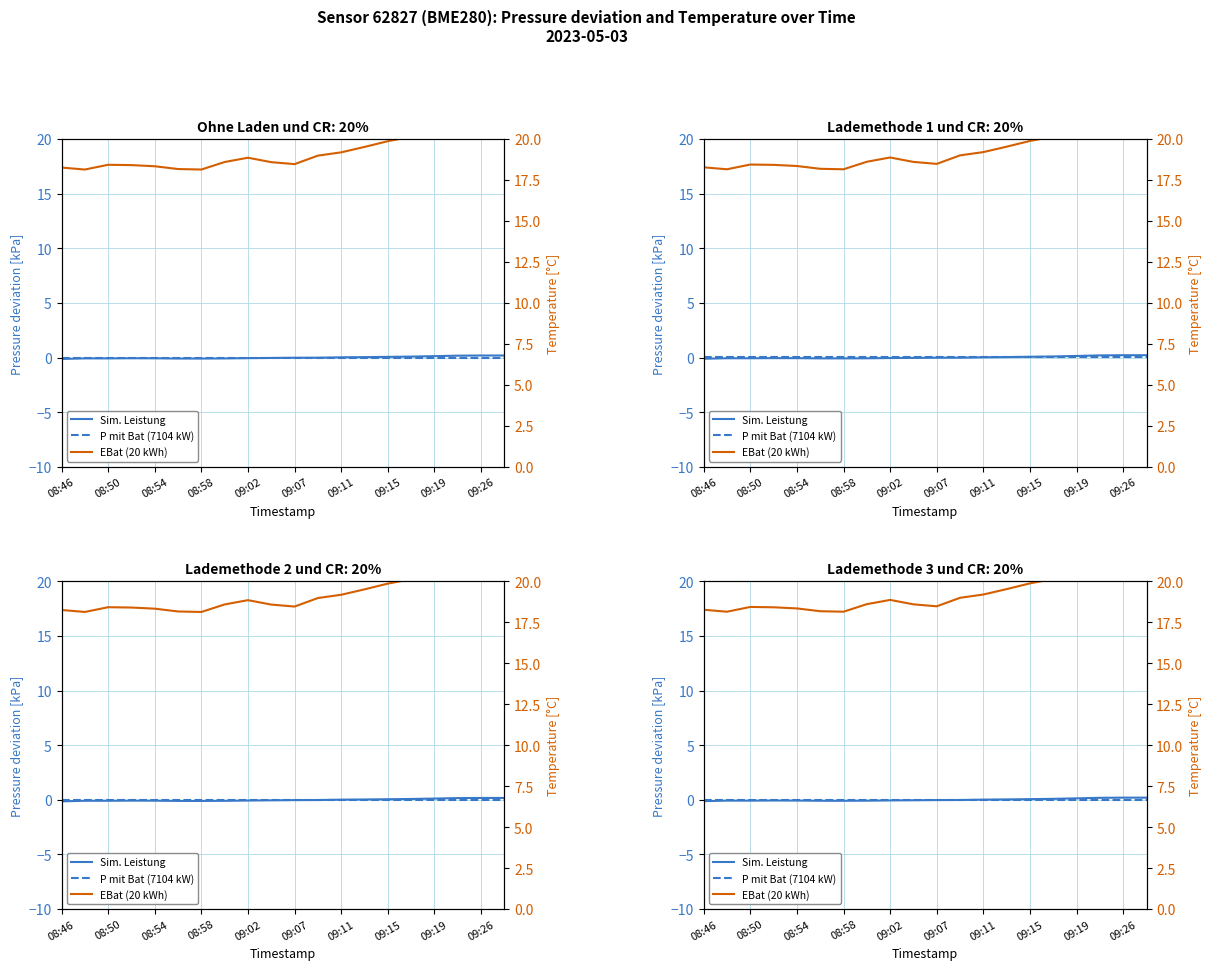

The value of pressure at 08:52 is -0.1. True or false?

False